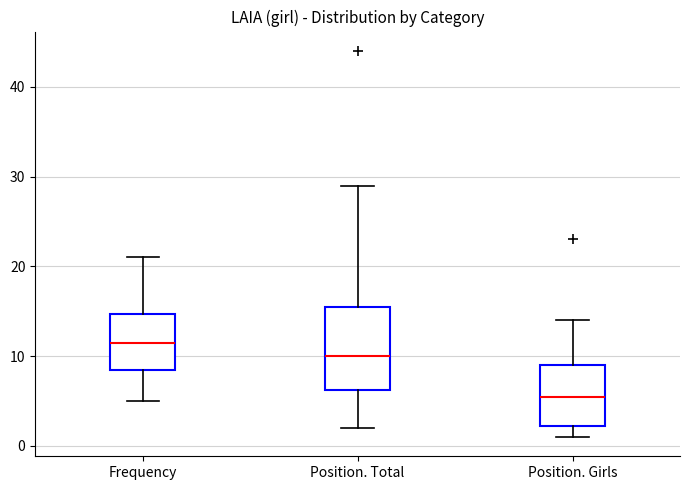

Which box's median line is the lowest?

Position. Girls